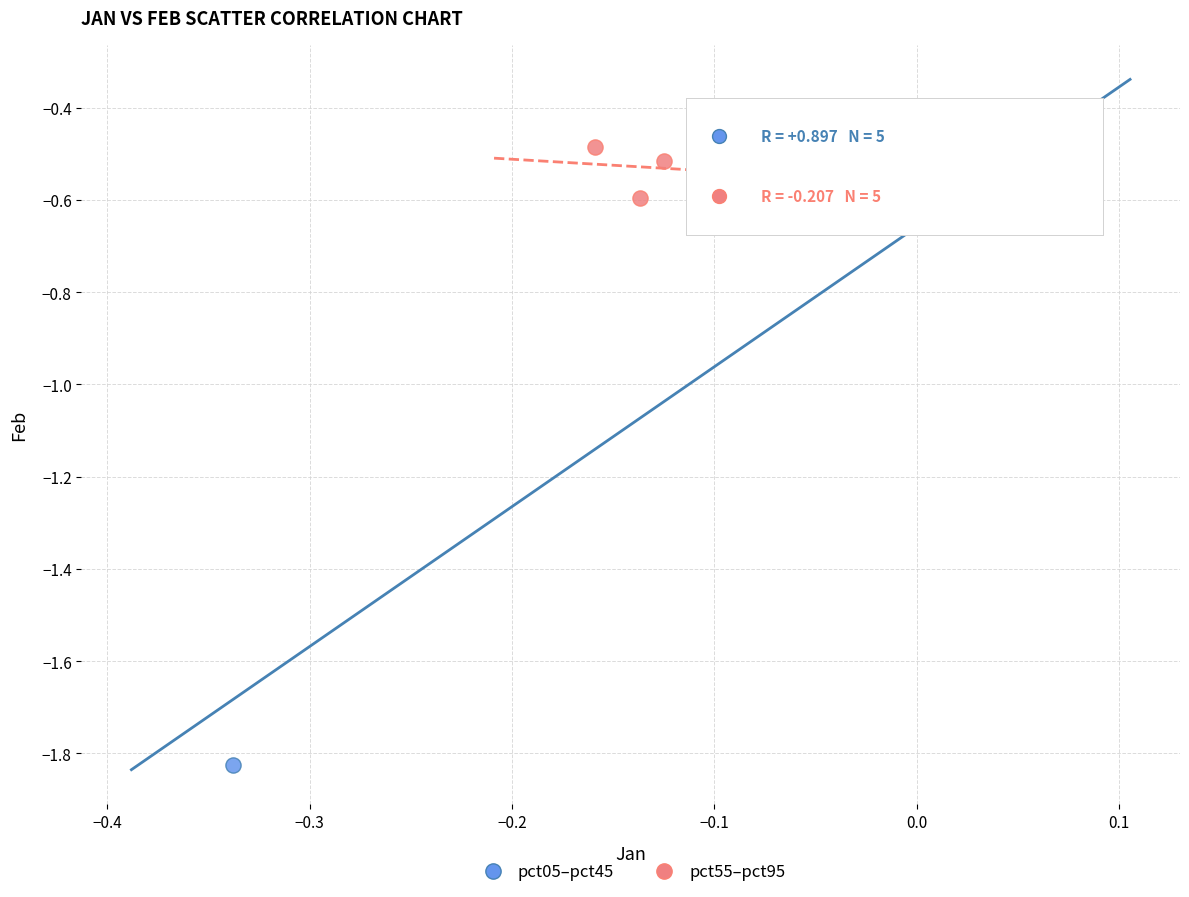

Which series has the largest Y range (max minus min)?

pct05–pct45